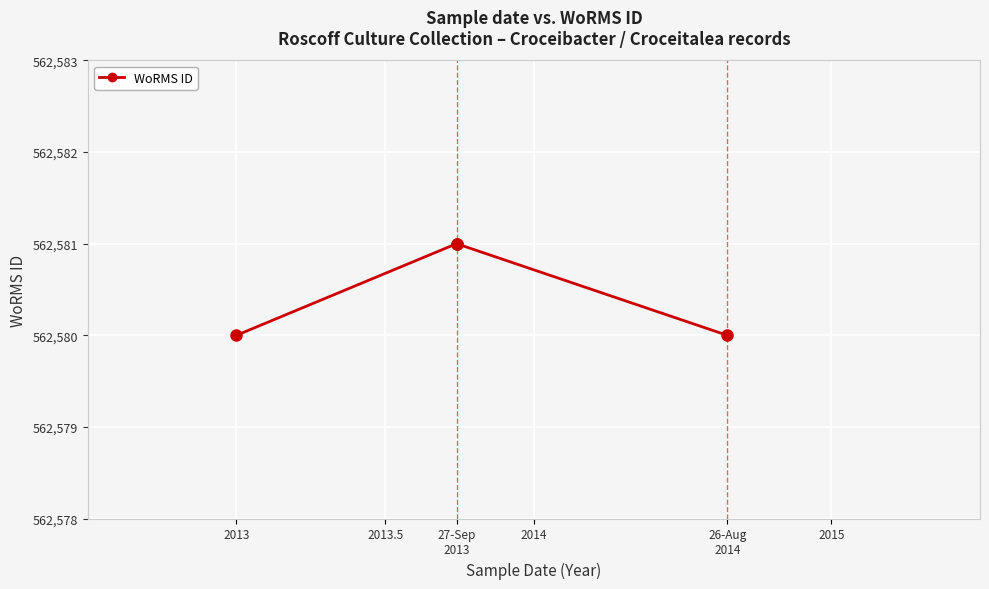

The chart shows a value of 562580 at 26-Aug 2014. True or false?

True